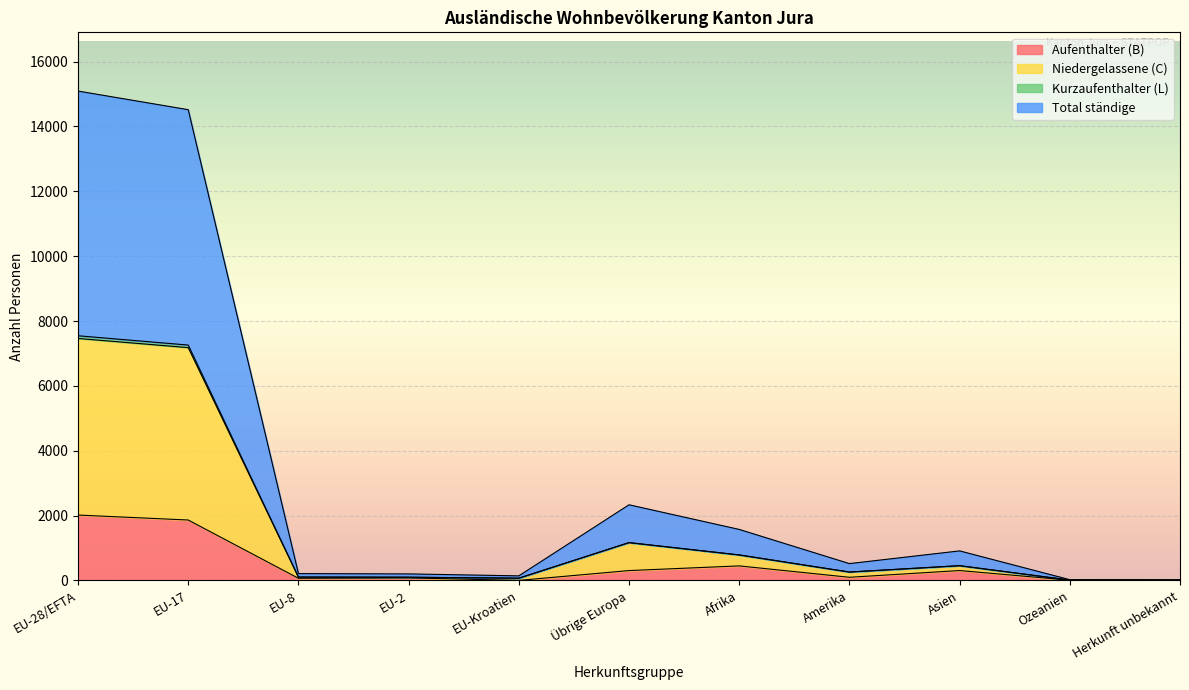

Which has a higher value, EU-28/EFTA or Ozeanien?

EU-28/EFTA